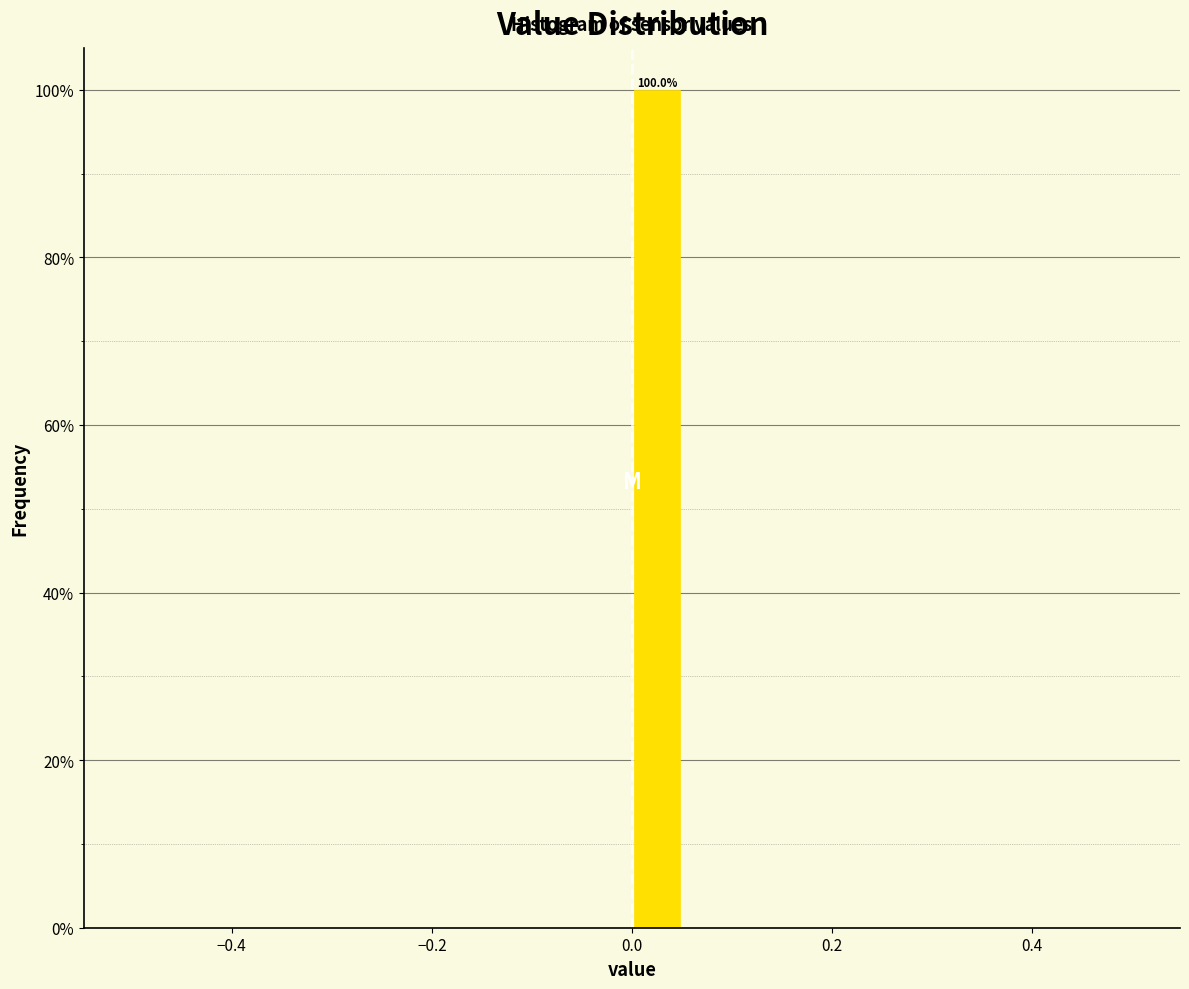

Read against the x-axis, roughly where is the centre of the tallest bar?

0.02